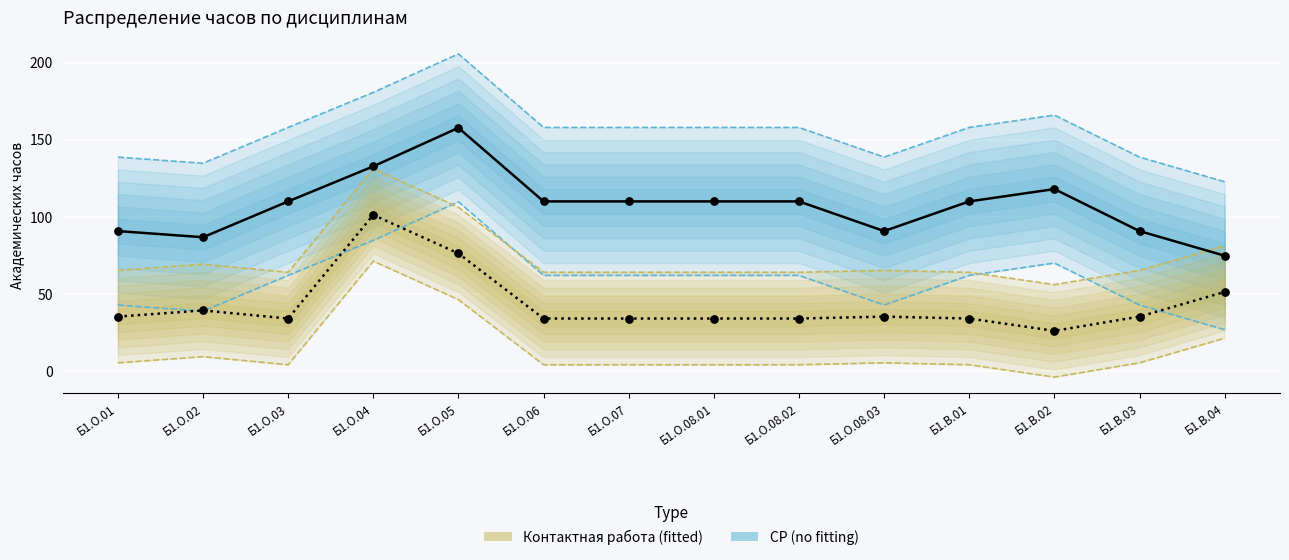

At which category is the sum across all series the highest?

Б1.О.04